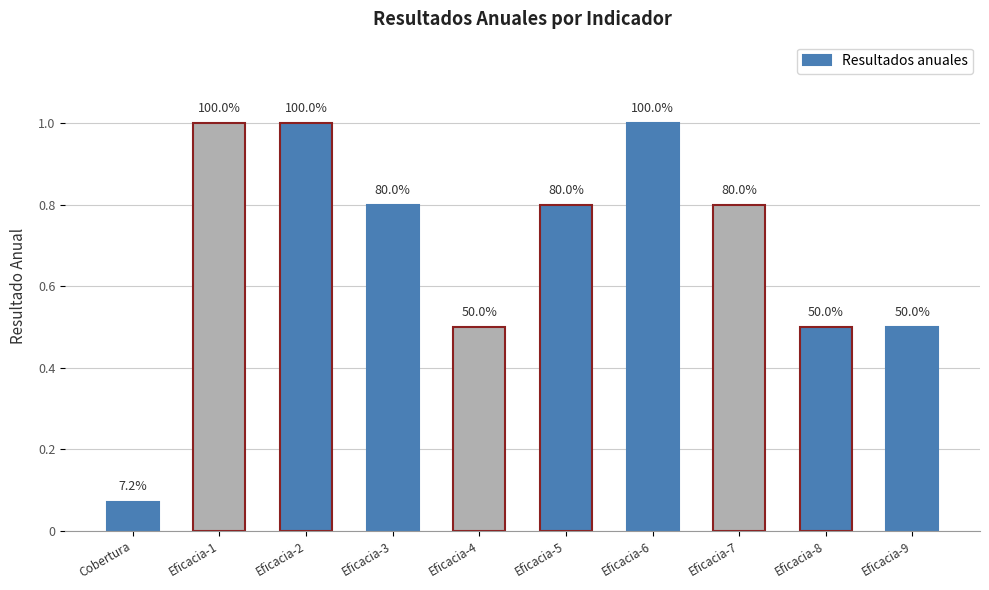

What is the sum of all values?

7.0